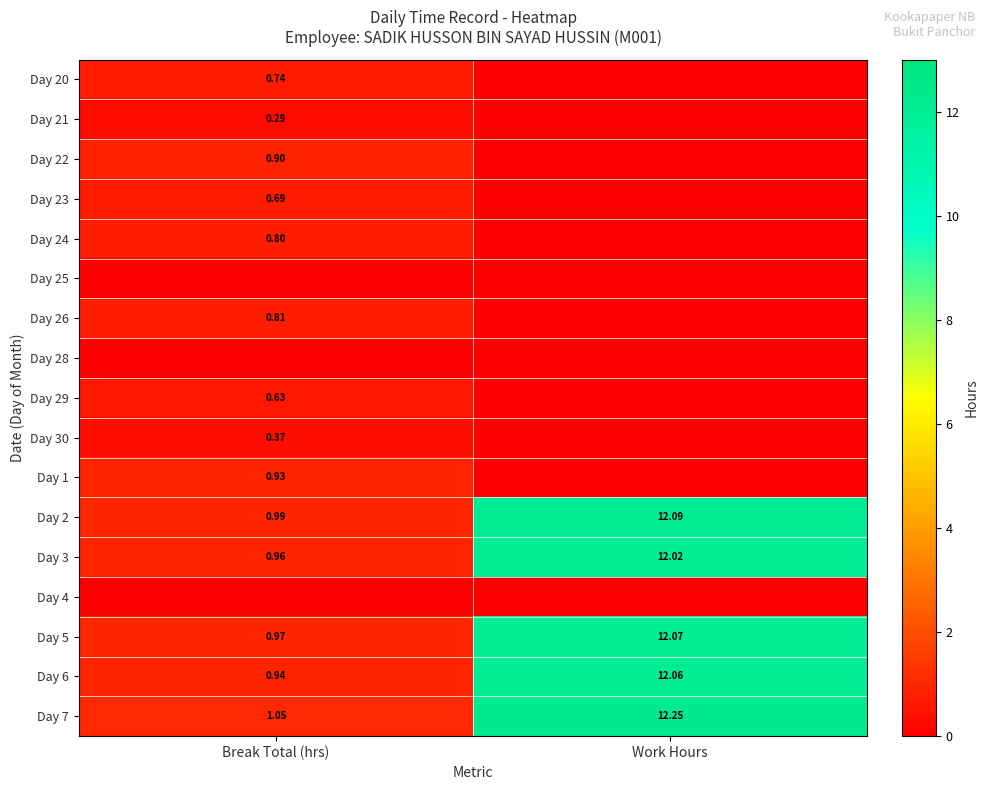

Which category has the highest value across all series?

Work Hours